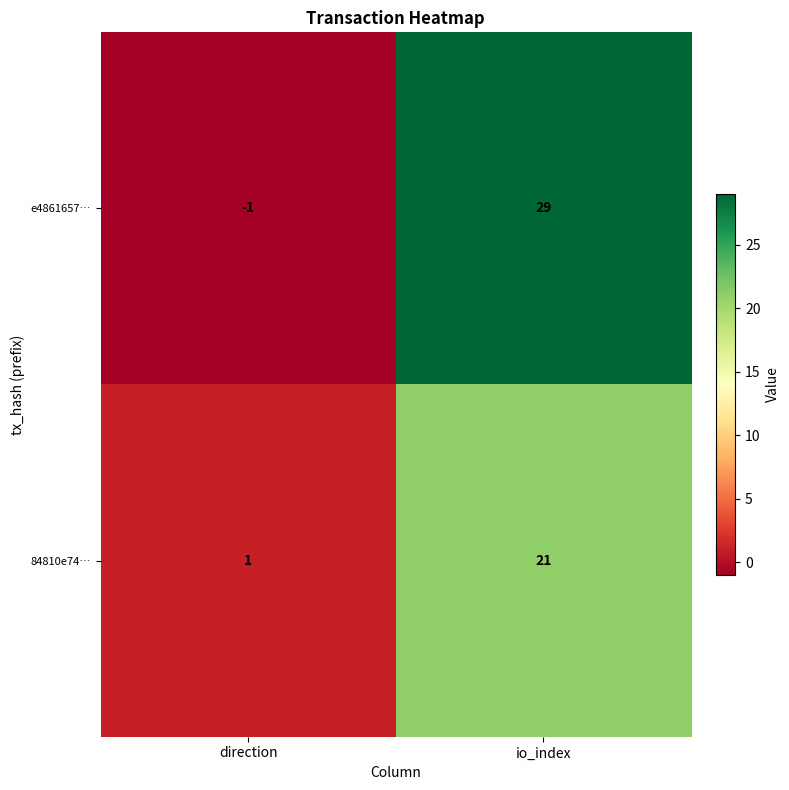

What is the difference between the maximum and minimum values in the e4861657… series?

30